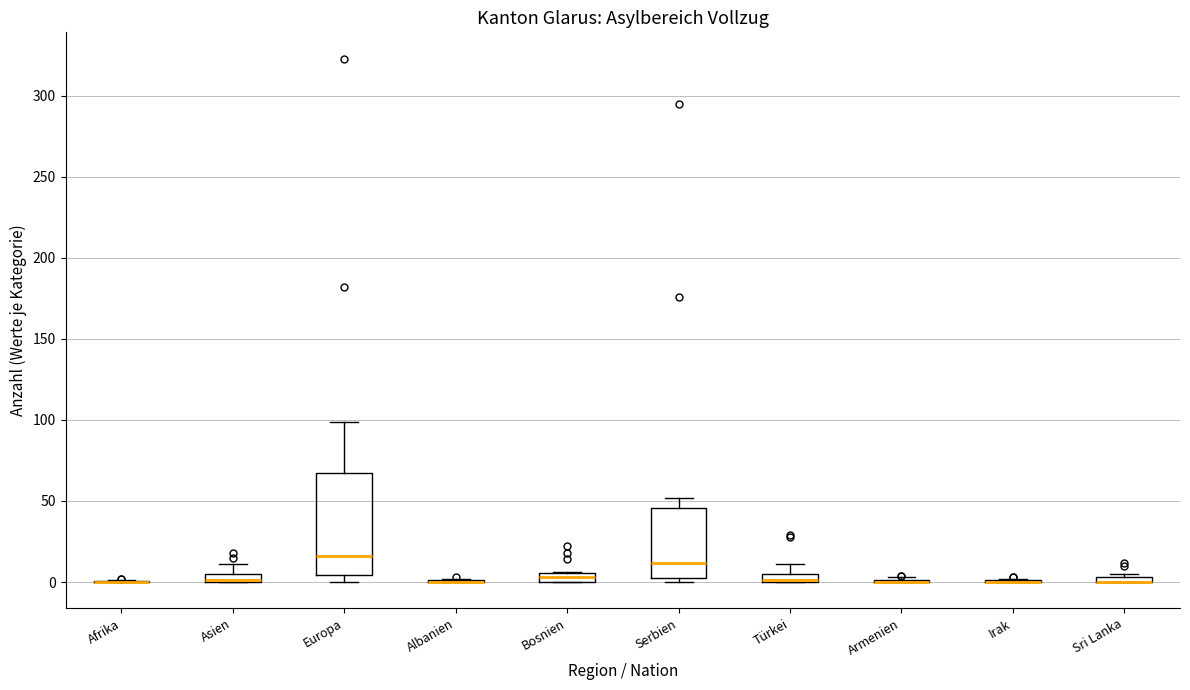

Which box is the tallest, from its lower edge to its upper edge?

Europa